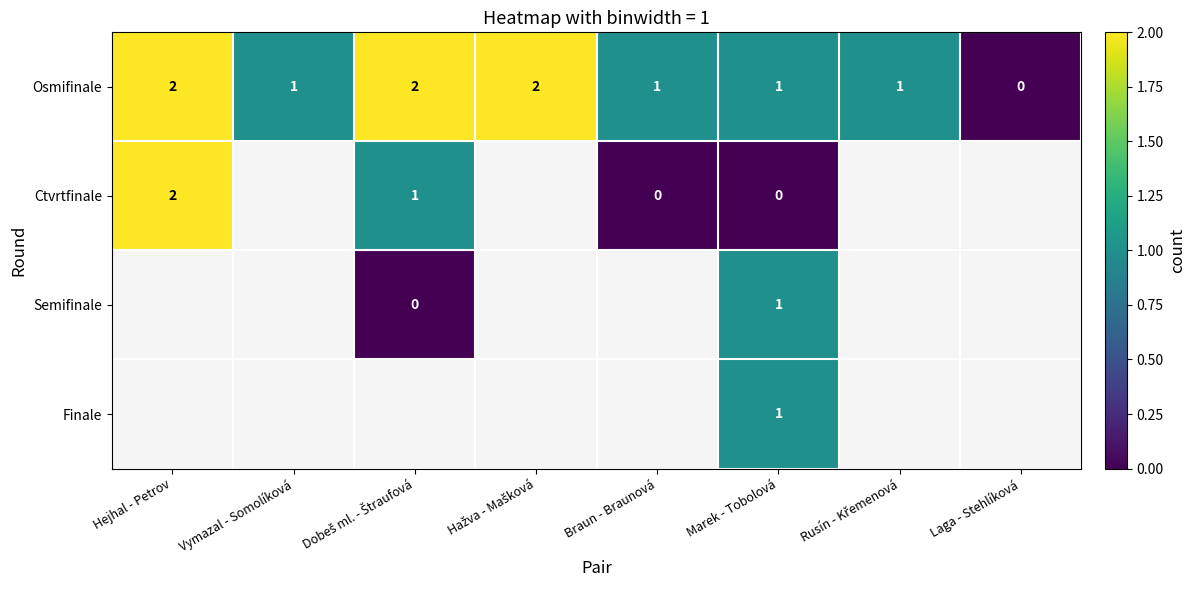

Which label corresponds to the smallest value in the chart?

Laga - Stehlíková